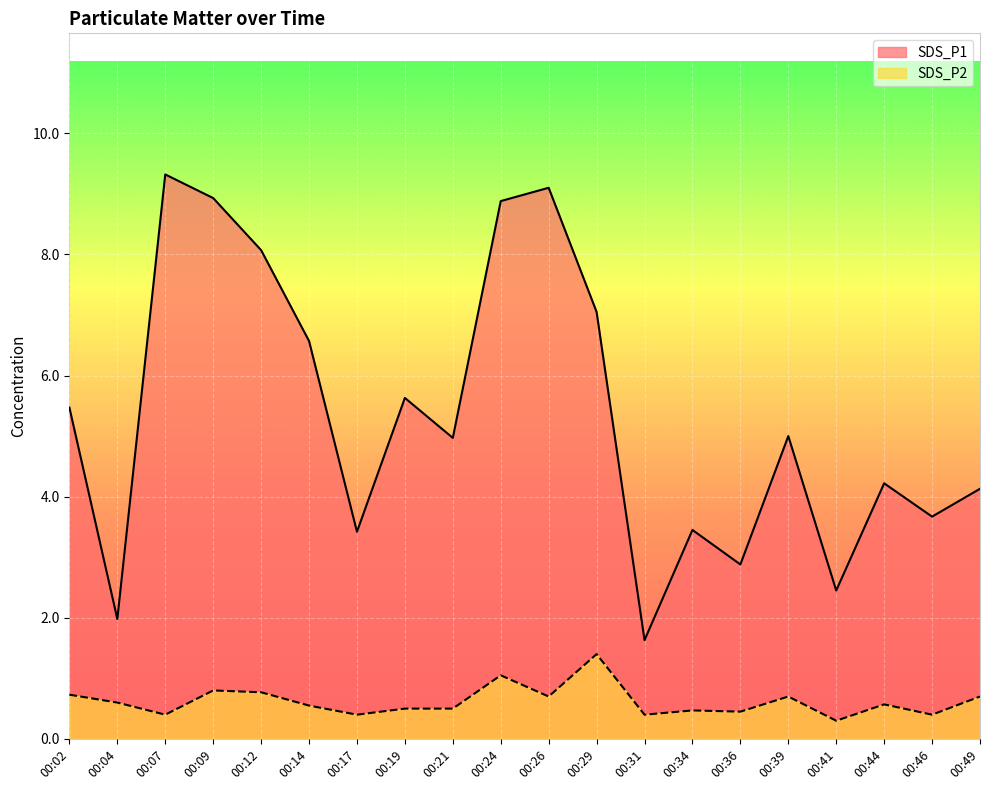

Rank the series by their average value, from highest to lowest.

SDS_P1, SDS_P2